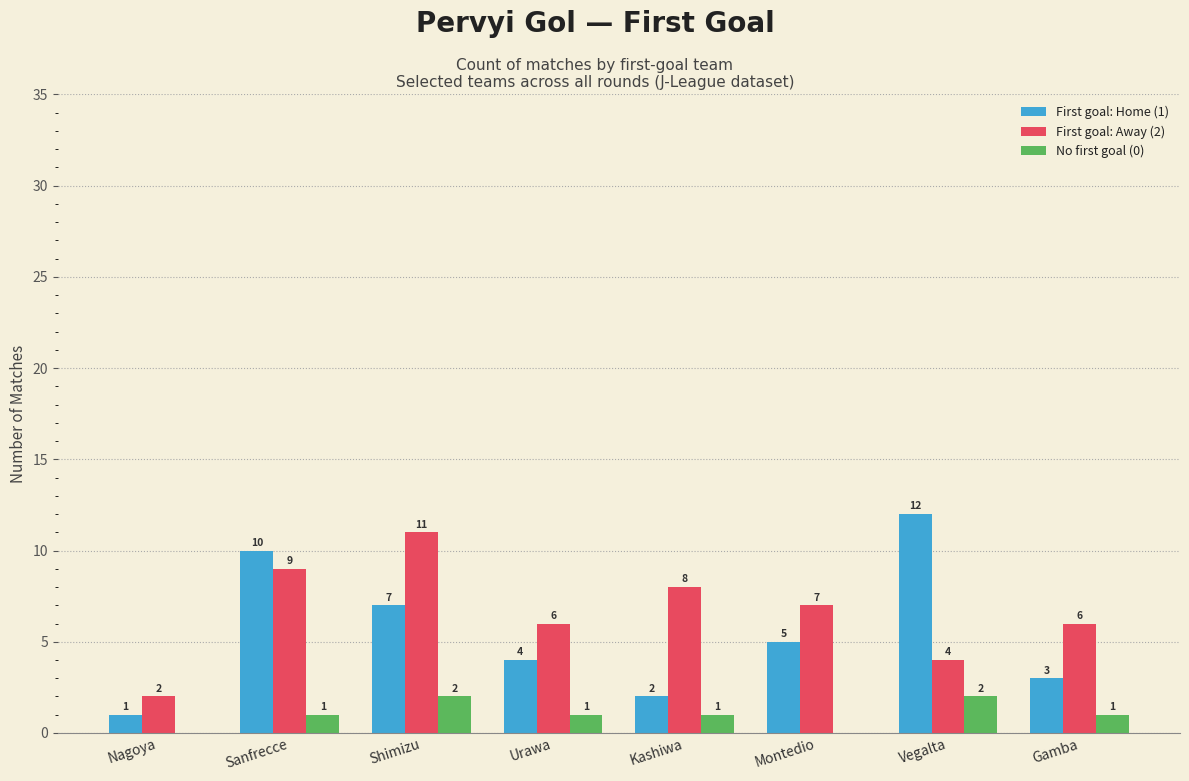

Is the value of No first goal (0) at Montedio greater than the value of First goal: Away (2) at Sanfrecce?

No